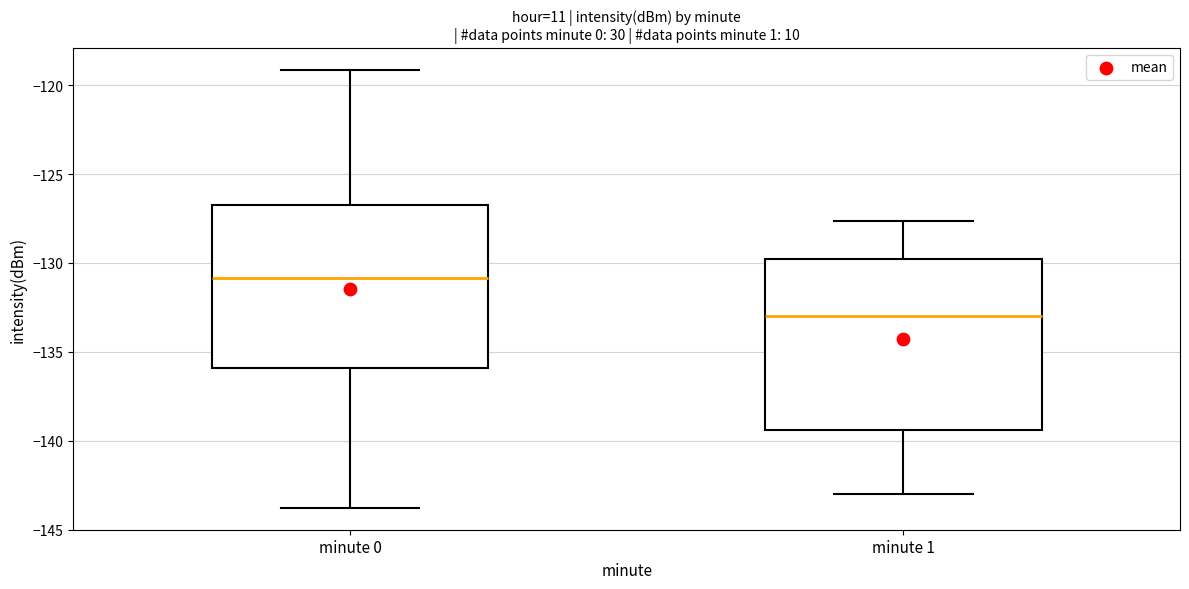

Reading left to right, read every box against the y-axis: the position of its median line, the range the box covers, and the ends of its whiskers. The values are not printed on the chart, so give them approximately, as read against the axis.

minute 0: median -131.0, box -136.0 to -126.5, whiskers -144.0 to -119.0
minute 1: median -133.0, box -139.5 to -130.0, whiskers -143.0 to -127.5